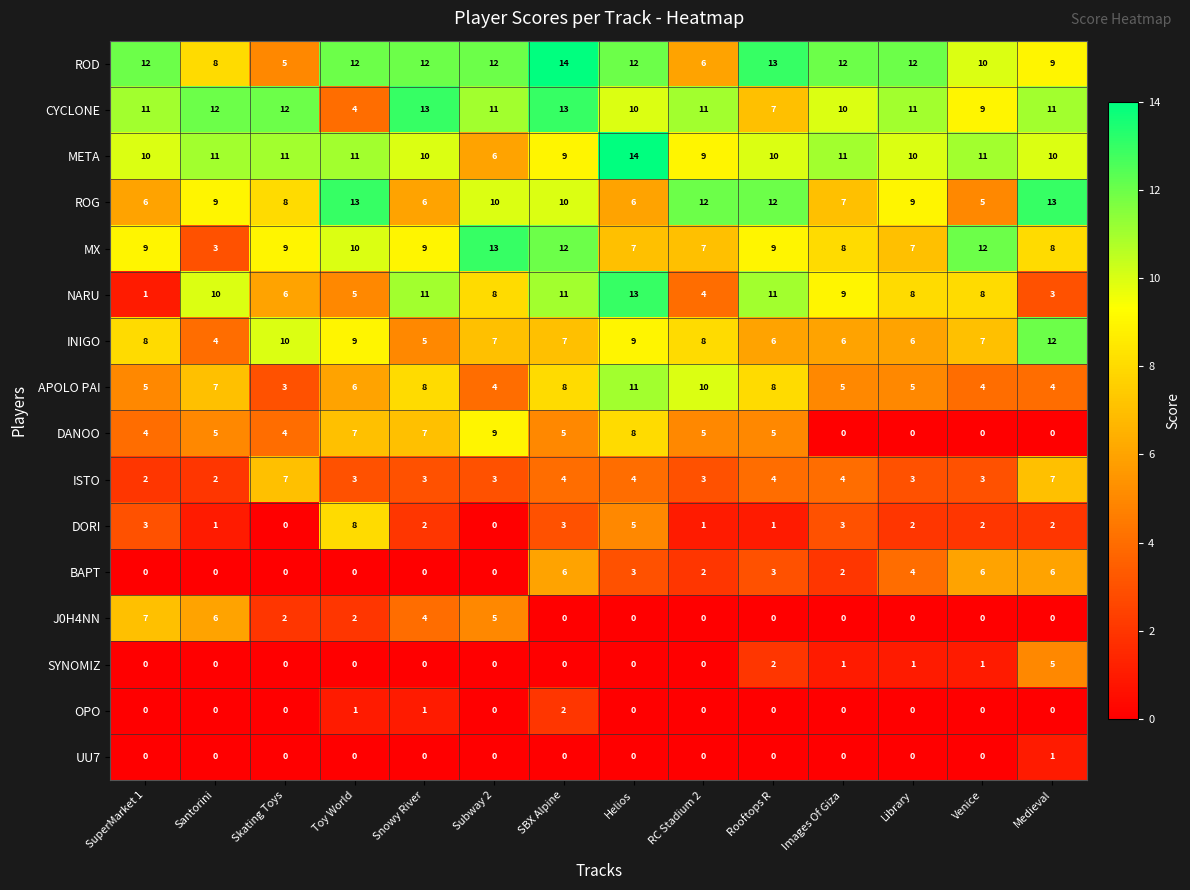

True or false: J0H4NN has a value of 0 at Library.

True